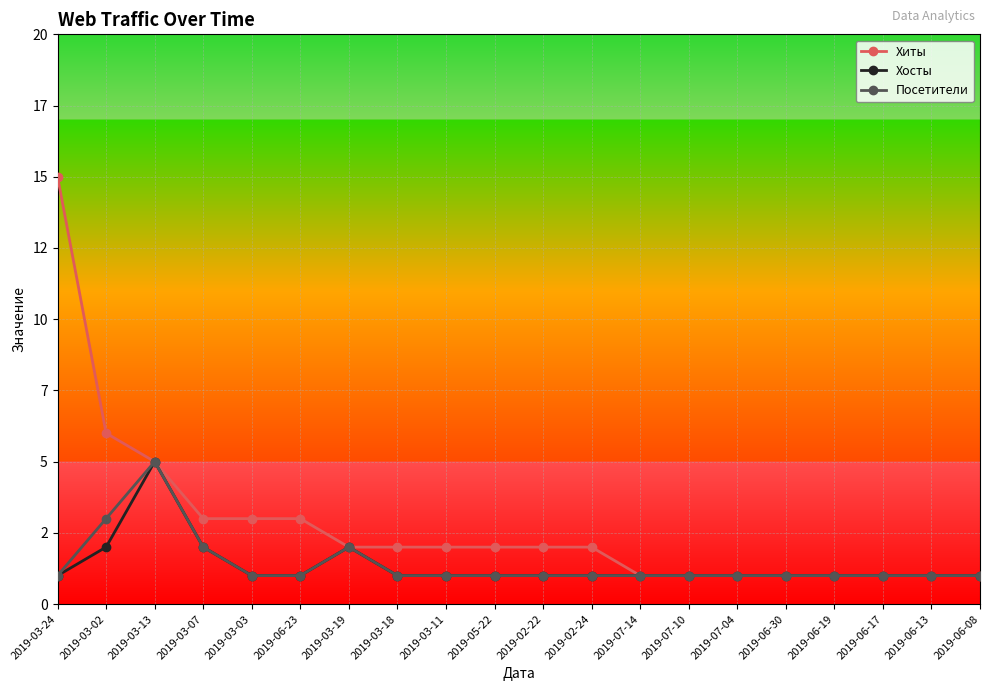

What are all the series names shown in the legend?

Хиты, Хосты, Посетители